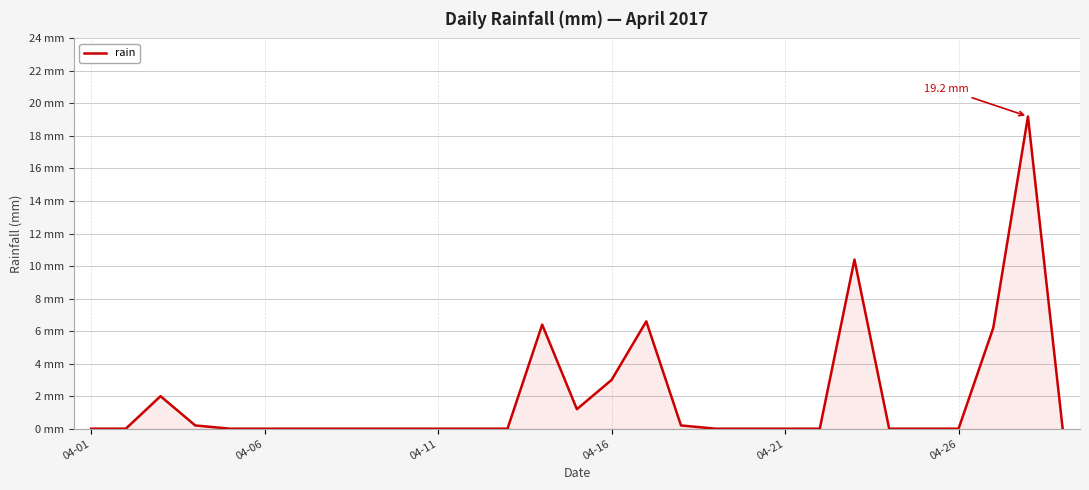

Does the chart display data point markers on the line(s)?

No